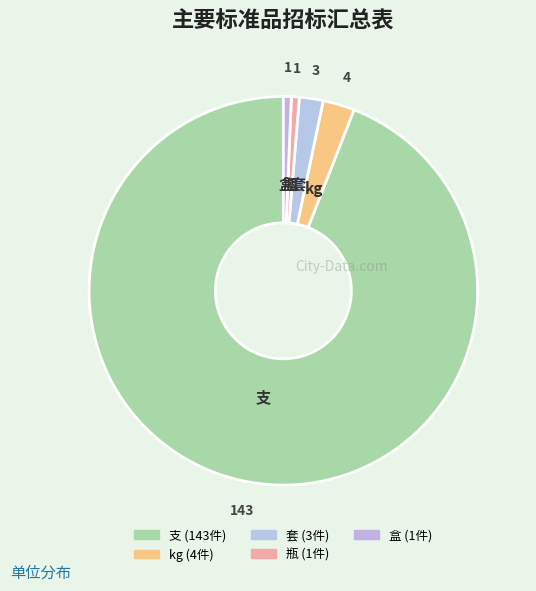

Which slice represents more than half of the pie?

支